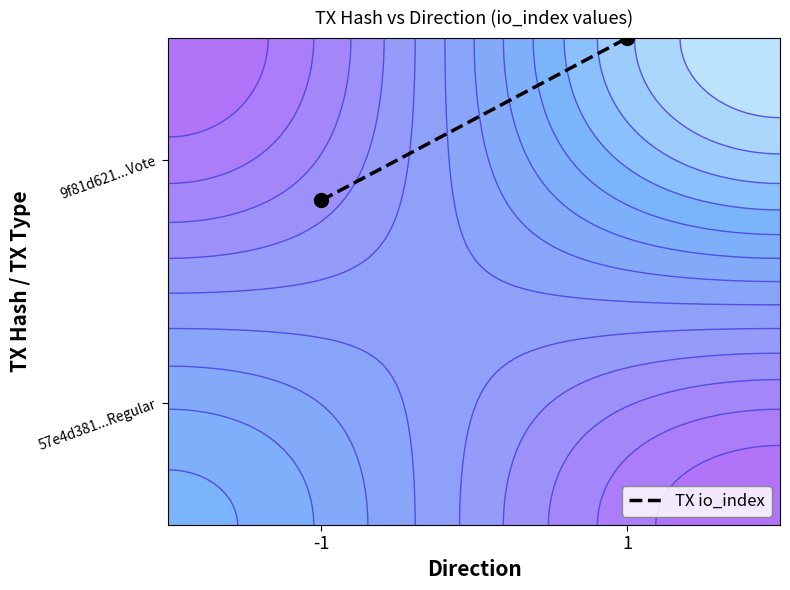

True or false: the data shows 0.7 at -1.

True